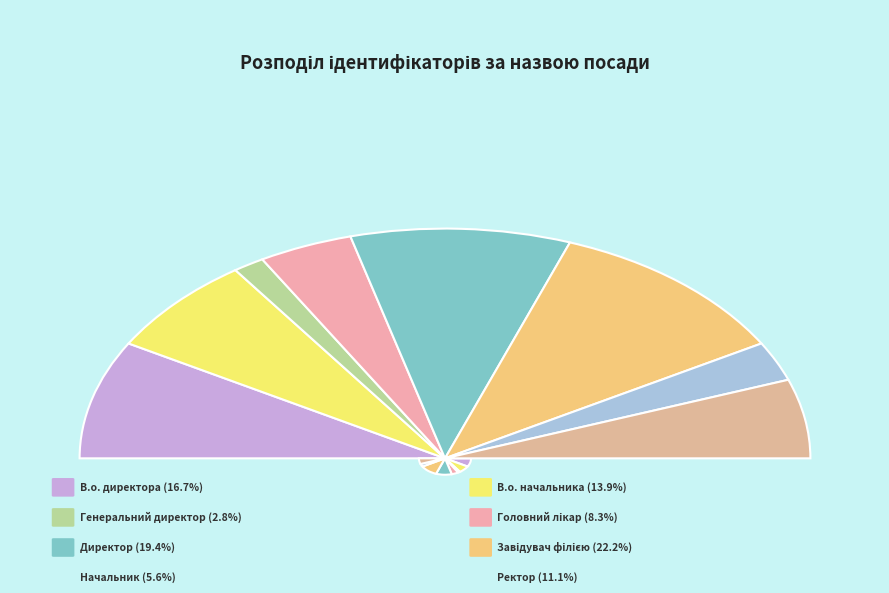

Count the number of slices in the pie.

8